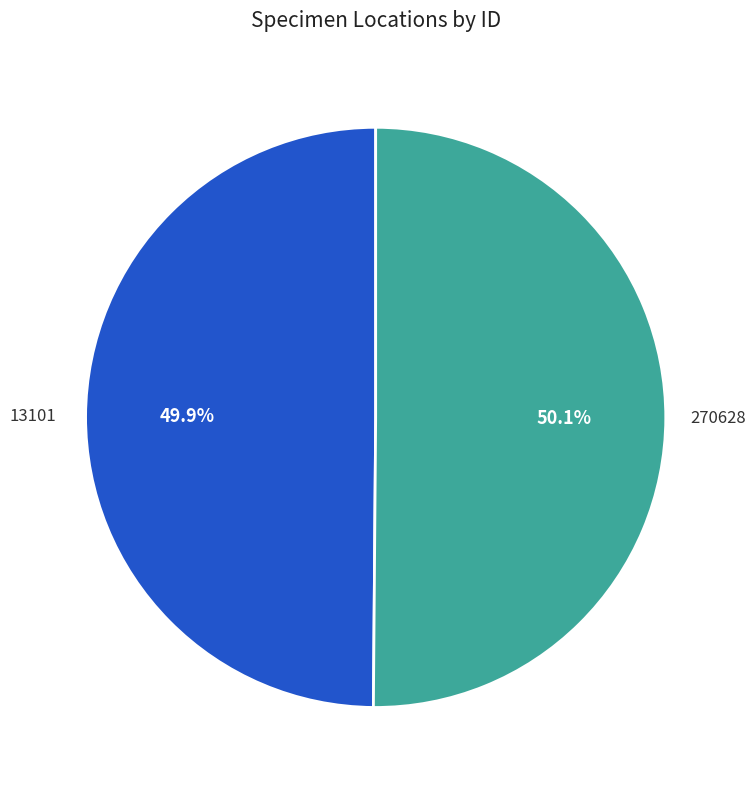

Does any single category account for the majority?

Yes